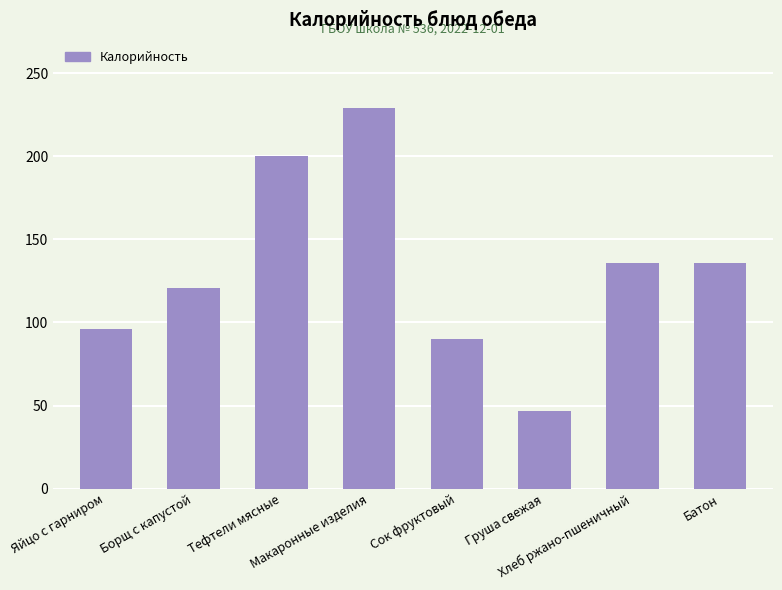

What is the ratio of the value at Груша свежая to the value at Батон?

0.3